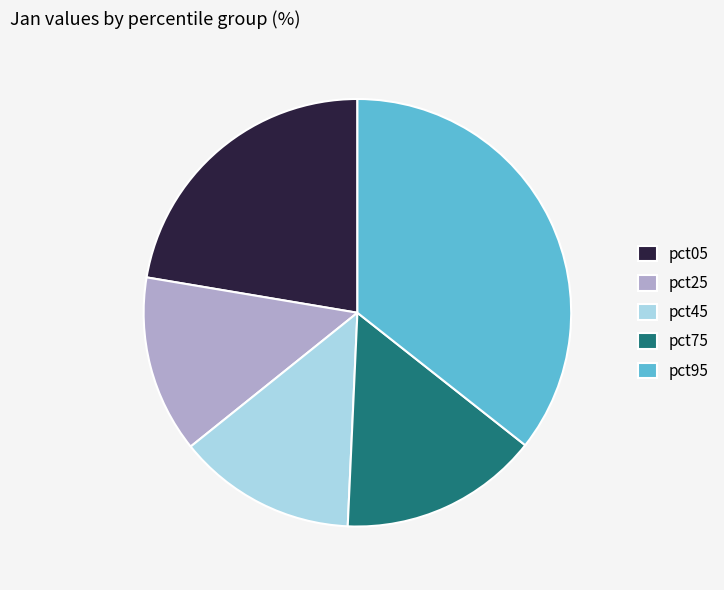

What is the largest slice in the pie chart?

pct95